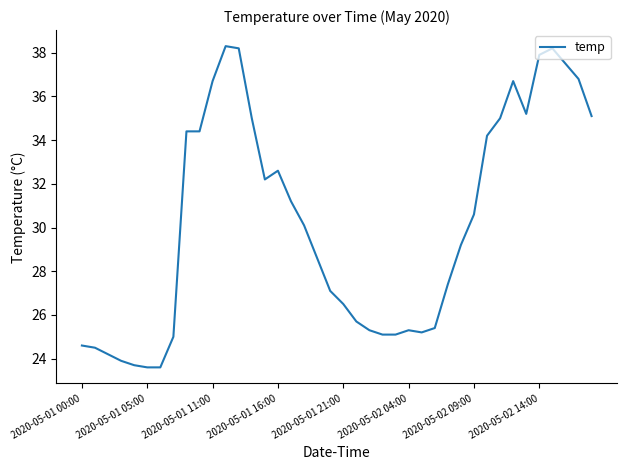

What is the difference between the maximum and minimum values?

14.7